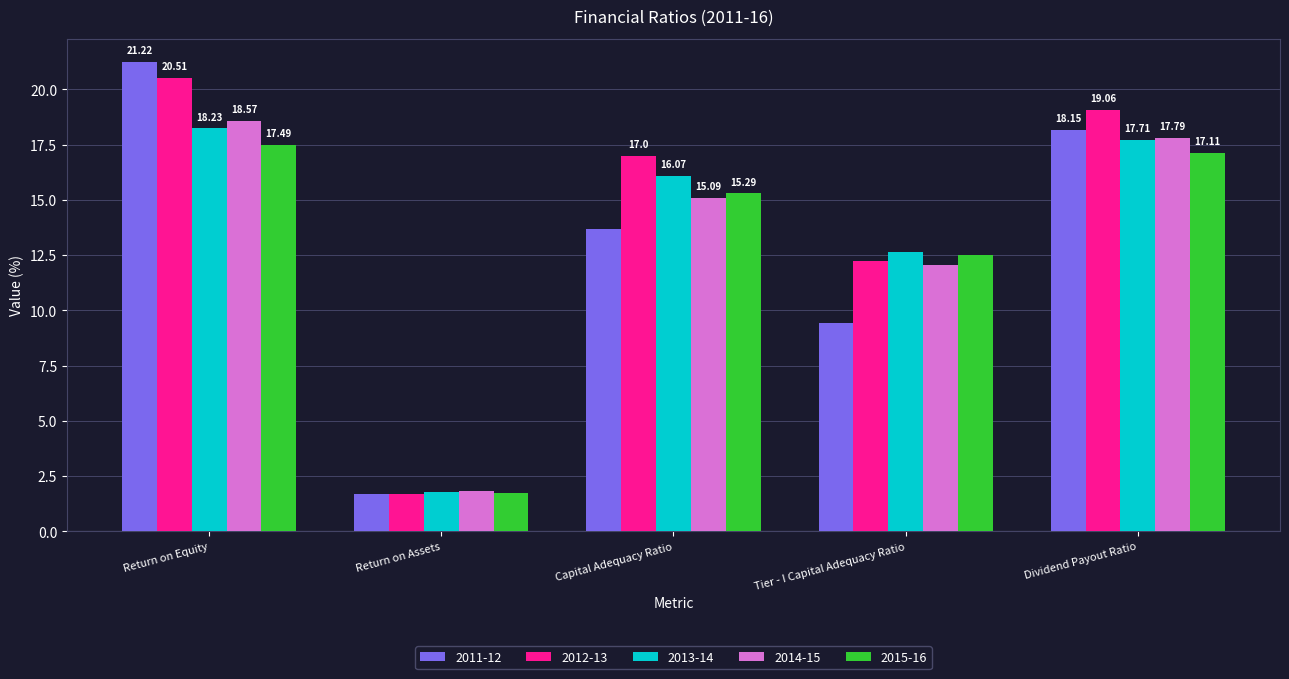

How many data points in 2012-13 are less than 17?

2